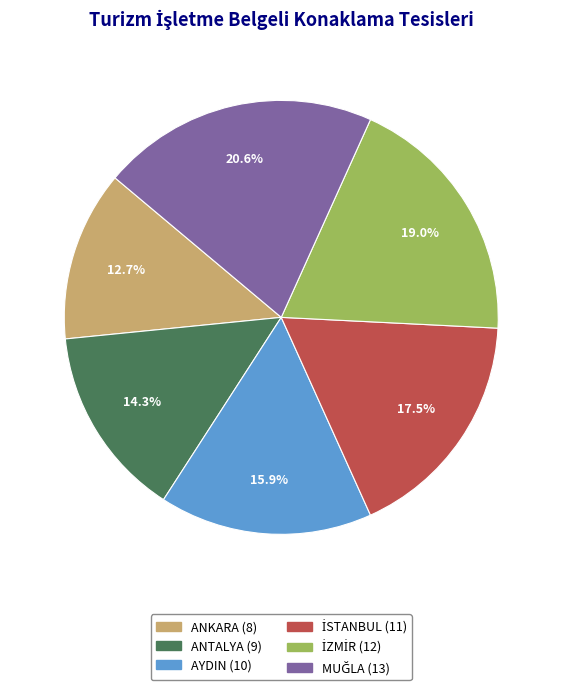

How many slices are in this pie chart?

6